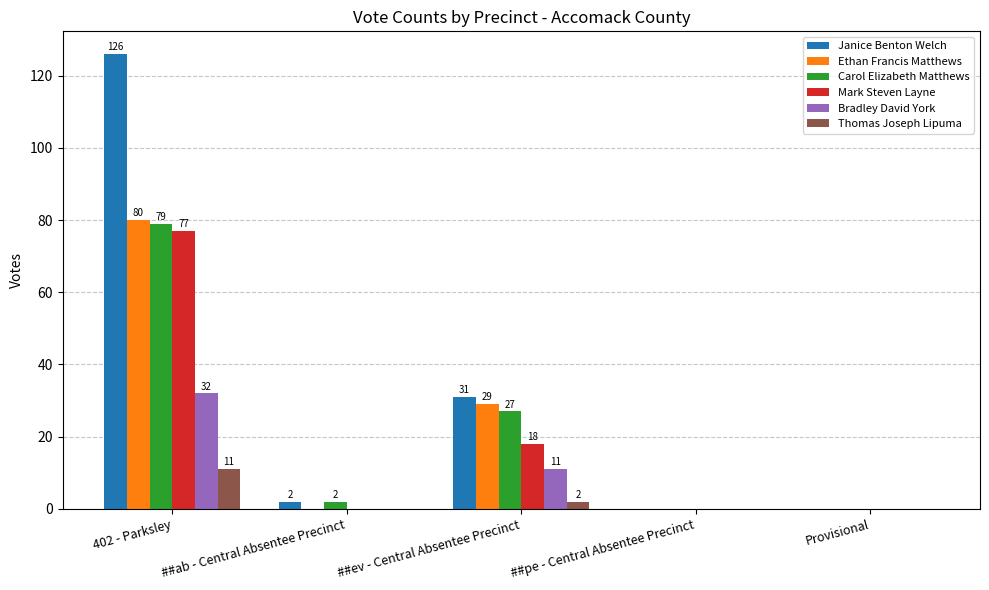

How many data points does each series have?

5